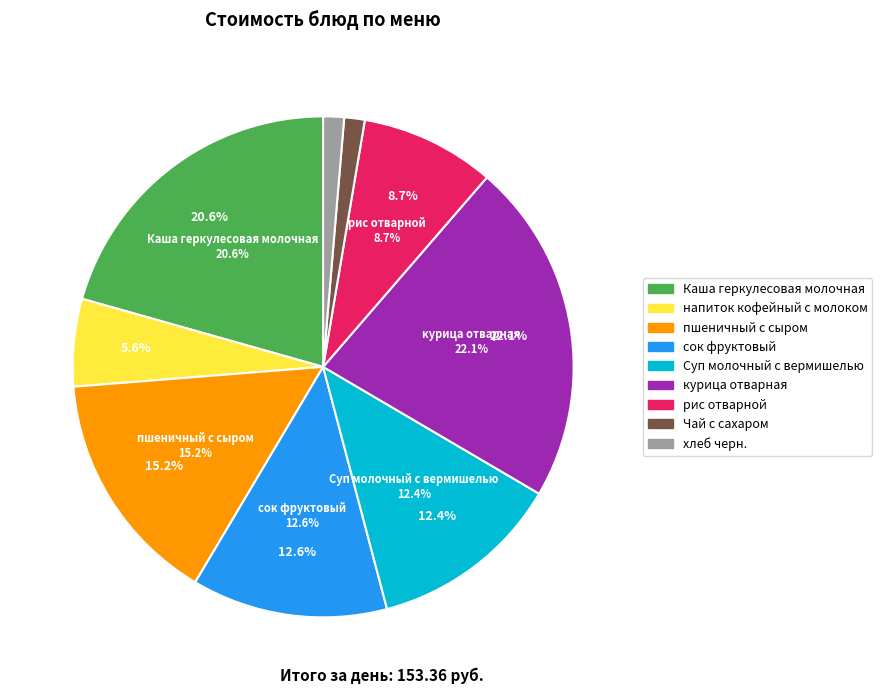

What percentage is the Каша геркулесовая молочная slice, to the nearest percent?

21%